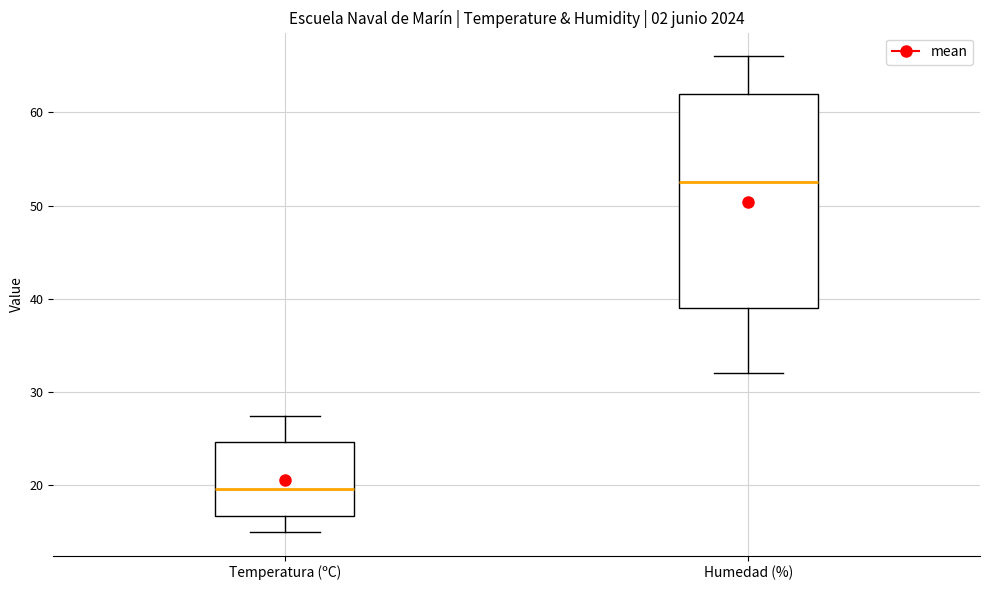

Comparing the boxes themselves (not the whiskers), which one is the tallest?

Humedad (%)